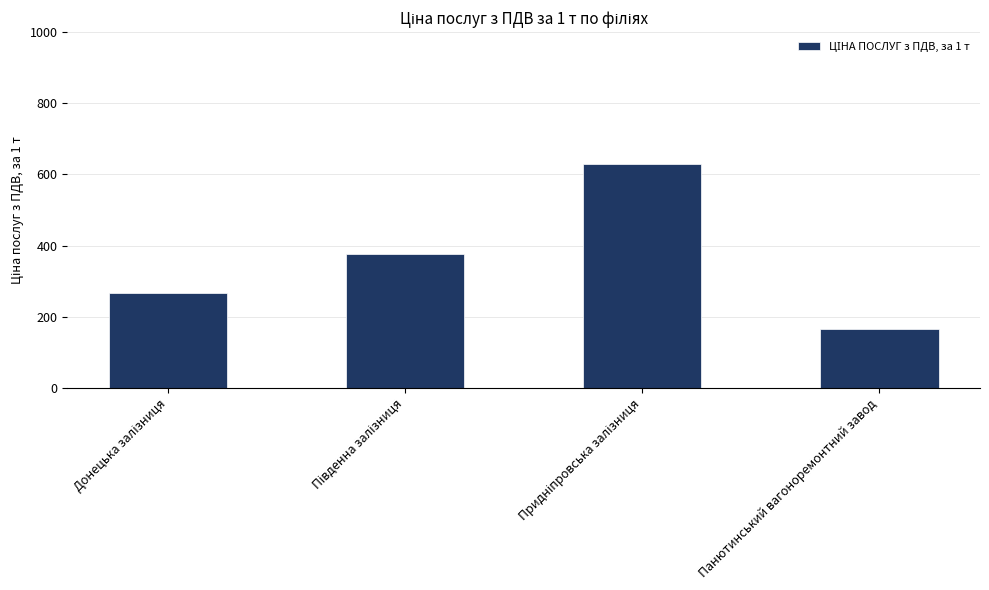

What is the maximum value shown in the chart?

628.3